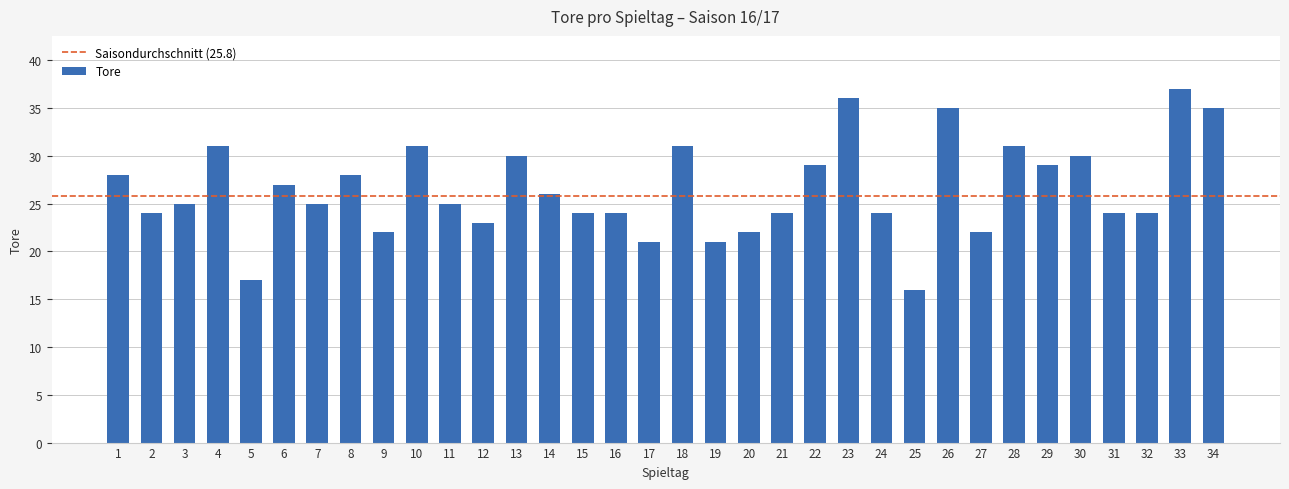

At which label is the value closest to 26?

14